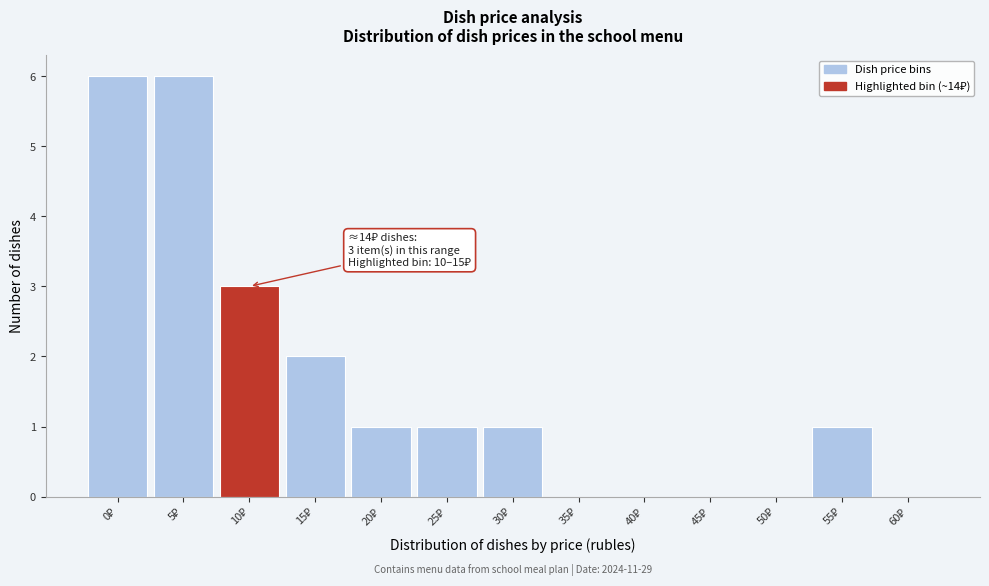

What is the maximum value shown in the chart?

6